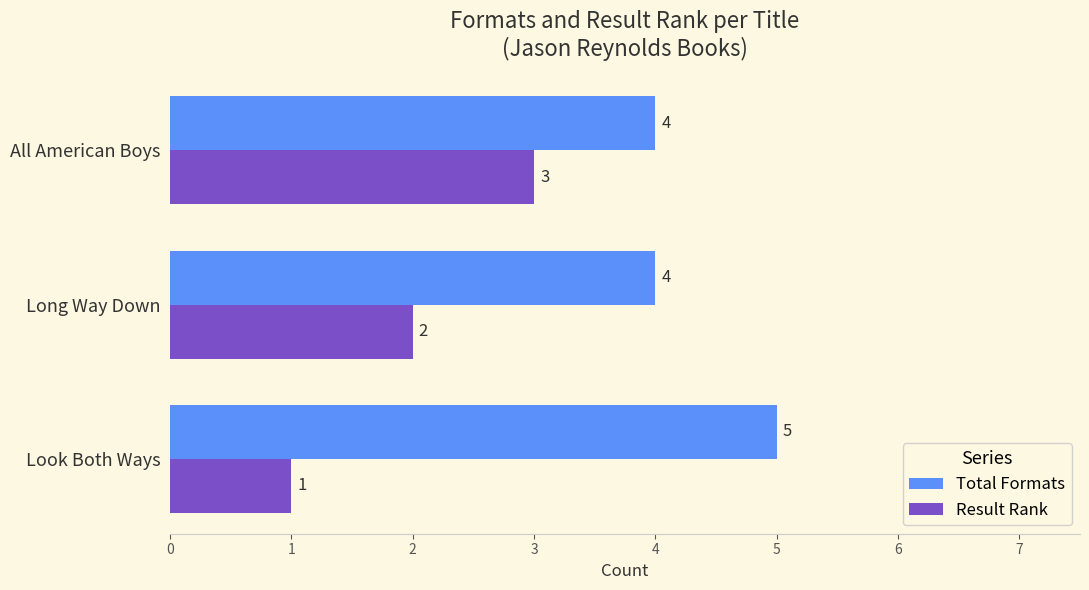

The value of Result Rank at All American Boys is 4. True or false?

False